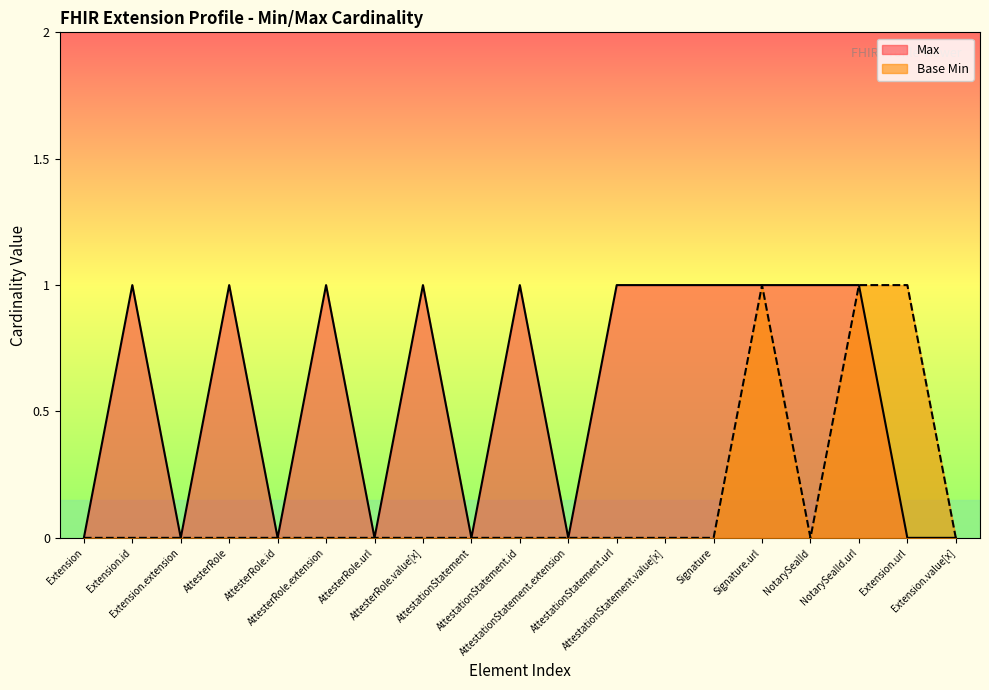

What is the difference between the maximum and second lowest values in the Base Min series?

1